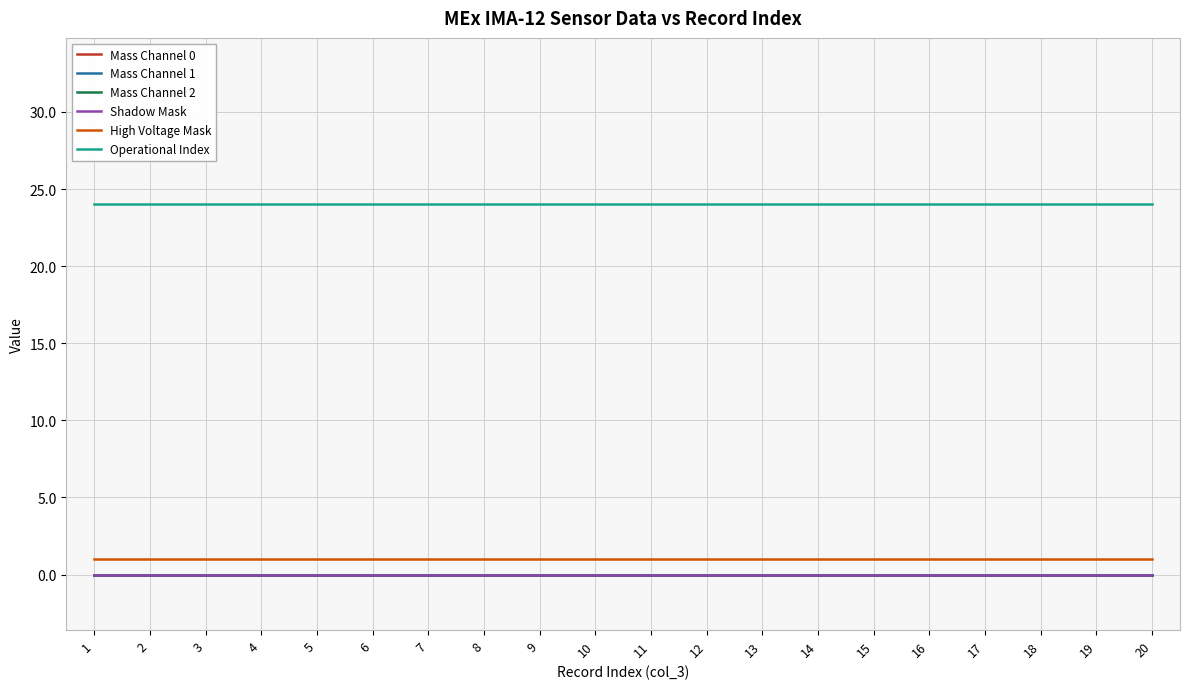

Does the chart have visible grid lines?

Yes